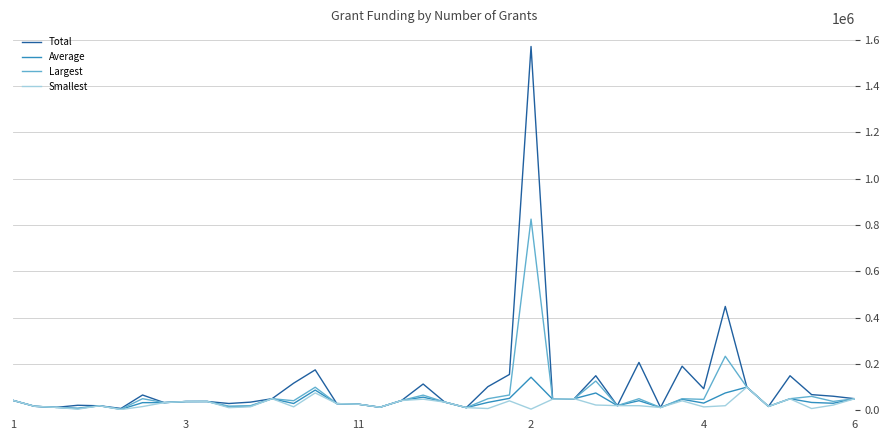

Rank the series by their maximum value, from lowest to highest.

Smallest, Average, Largest, Total